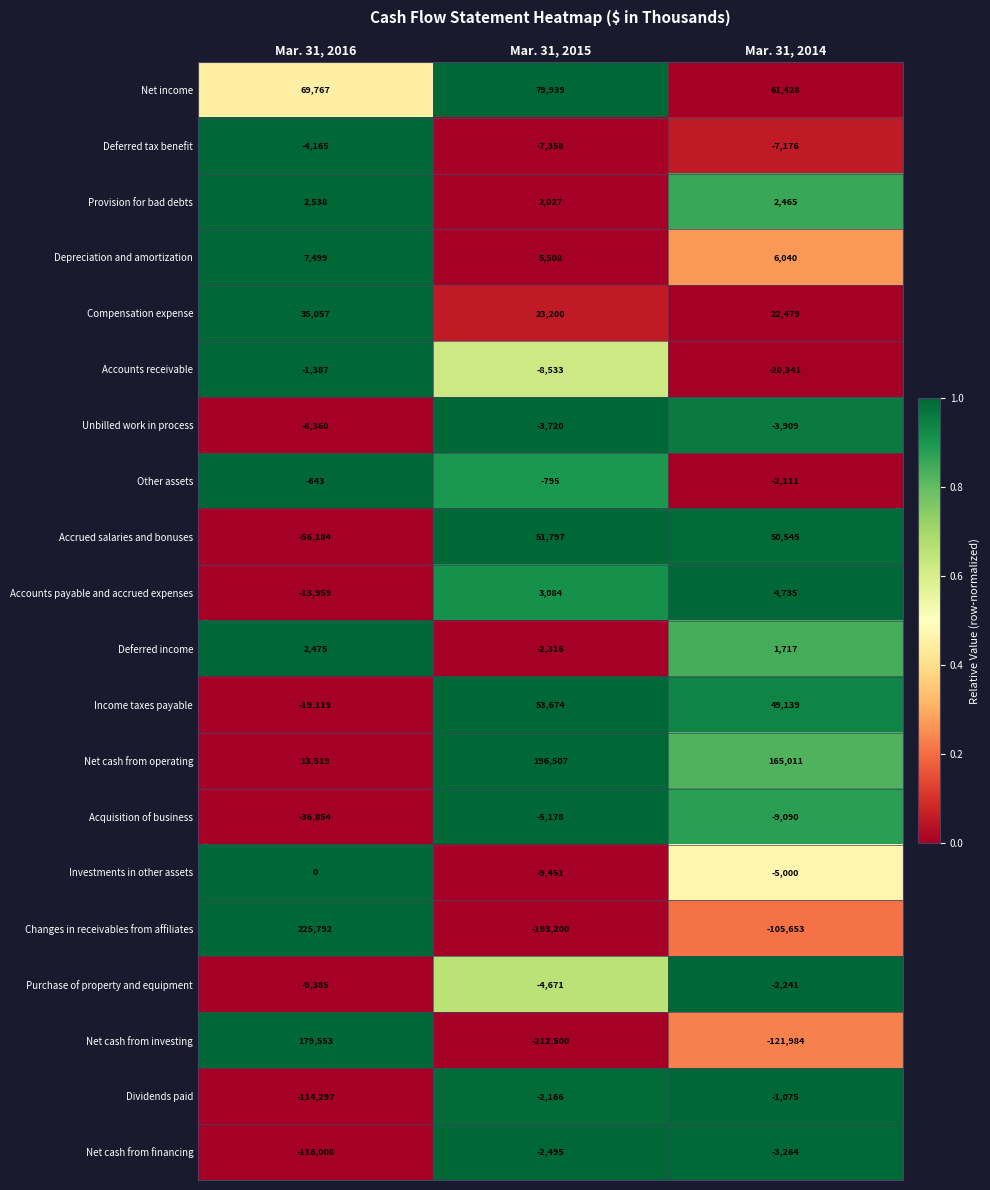

True or false: Deferred tax benefit has a value of -10376 at Mar. 31, 2014.

False